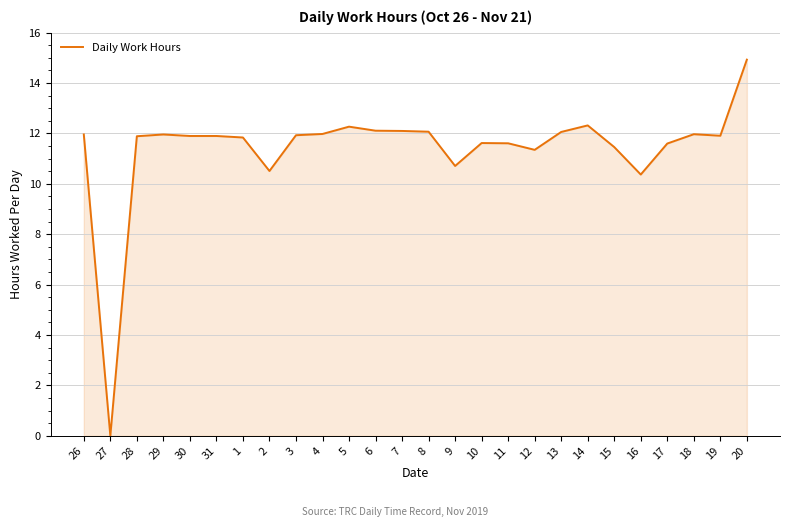

Approximately how many times larger is the value at 4 compared to 2?

1.1